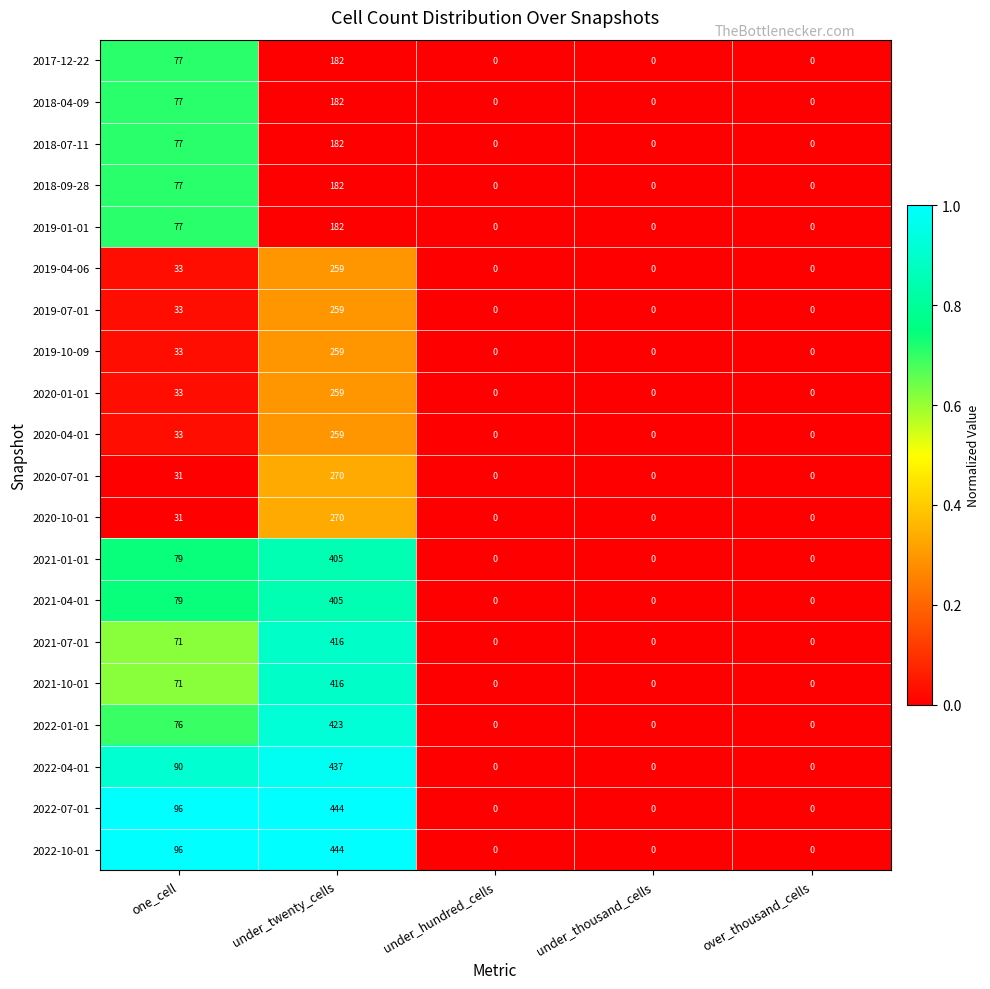

What is the maximum value shown in the chart?

444